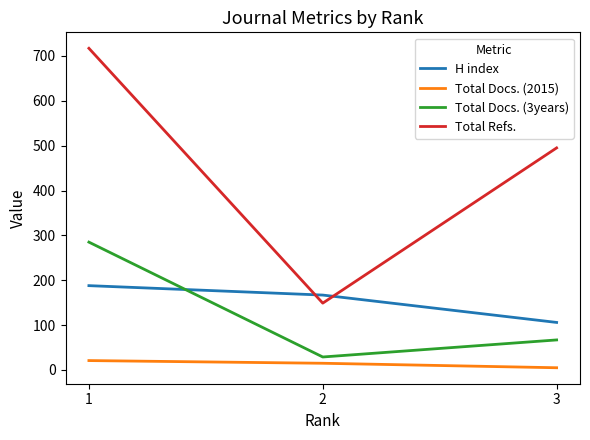

What is the sum of all Total Refs. values?

1361